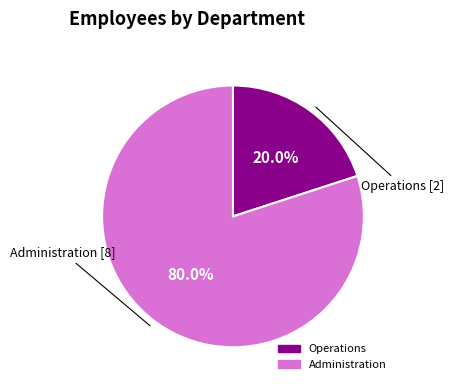

True or false: Operations accounts for 11% of the total.

False